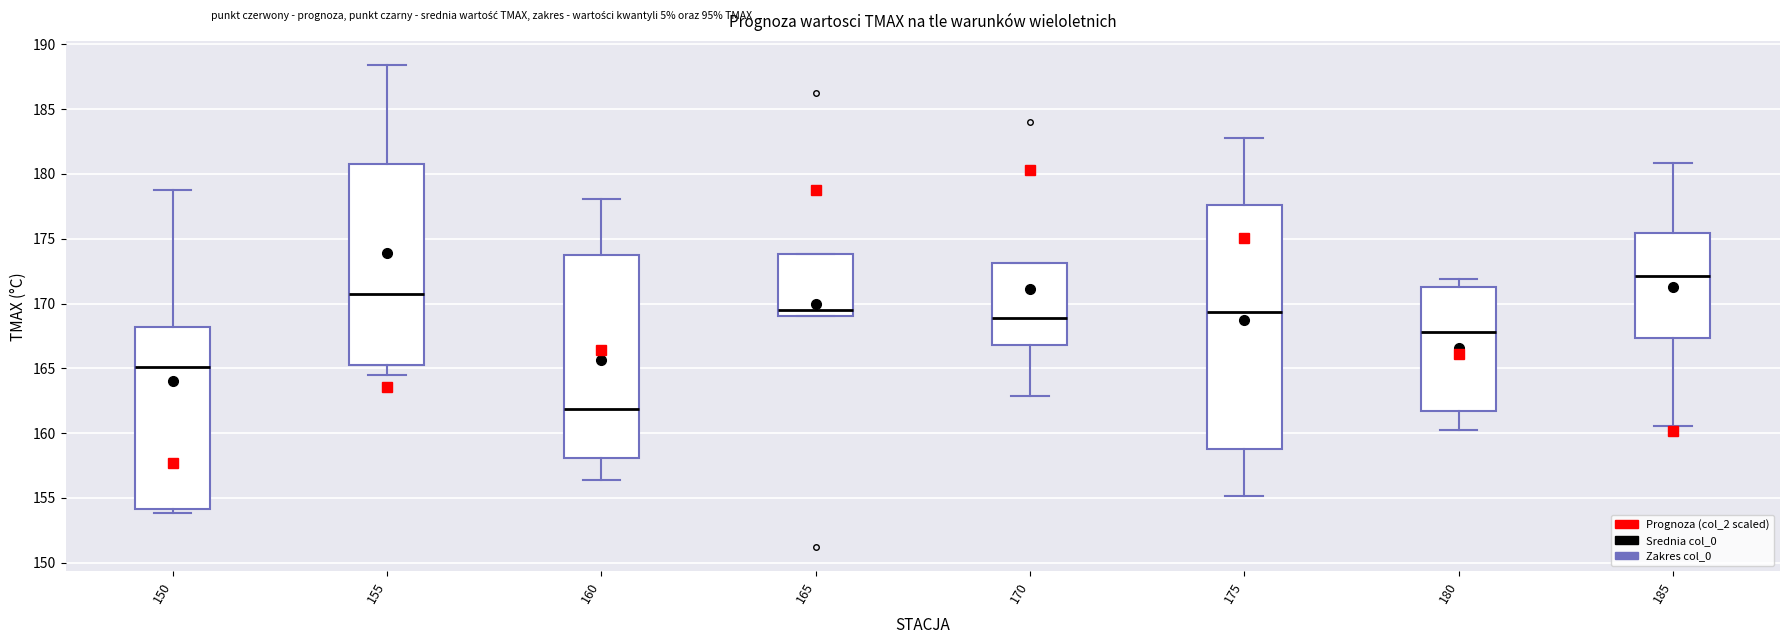

Reading left to right, read every box against the y-axis: the position of its median line, the range the box covers, and the ends of its whiskers. The values are not printed on the chart, so give them approximately, as read against the axis.

150: median 165.0, box 154.0 to 168.0, whiskers 154.0 (just below the box's lower edge) to 179.0
155: median 170.5, box 165.5 to 180.5, whiskers 164.5 to 188.5
160: median 162.0, box 158.0 to 173.5, whiskers 156.5 to 178.0
165: median 169.5, box 169.0 to 174.0, whiskers 169.0 to 174.0
170: median 169.0, box 167.0 to 173.0, whiskers 163.0 to 173.0
175: median 169.5, box 158.5 to 177.5, whiskers 155.0 to 183.0
180: median 168.0, box 161.5 to 171.0, whiskers 160.5 to 172.0
185: median 172.0, box 167.5 to 175.5, whiskers 160.5 to 181.0